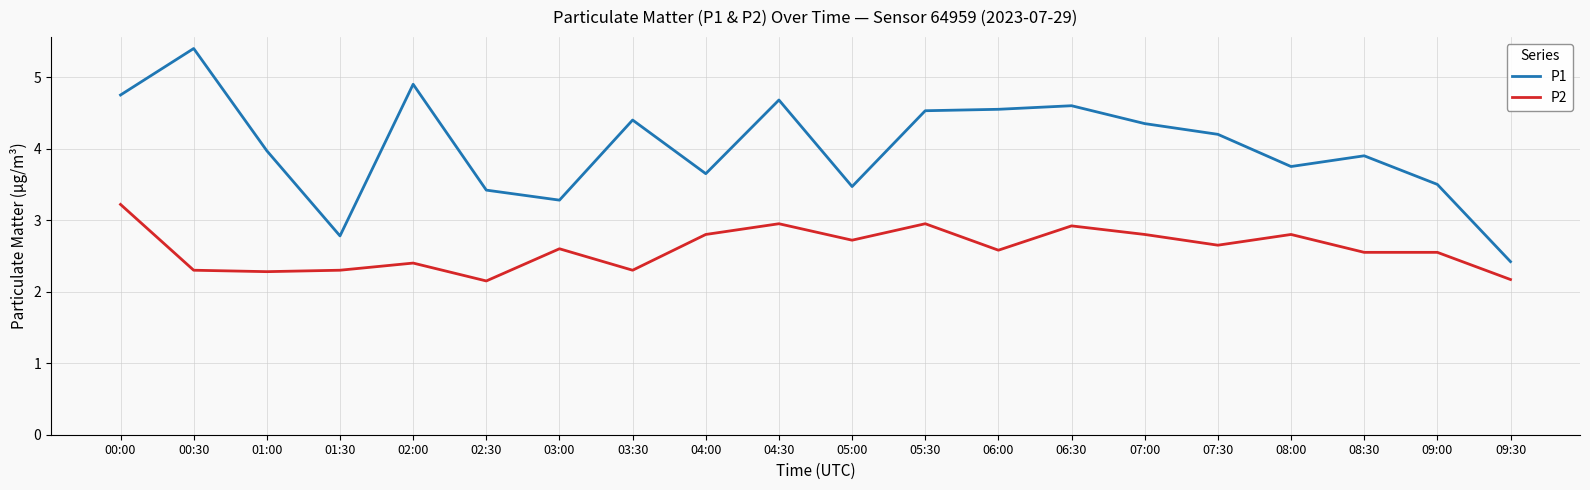

Count the number of data series in this chart.

2